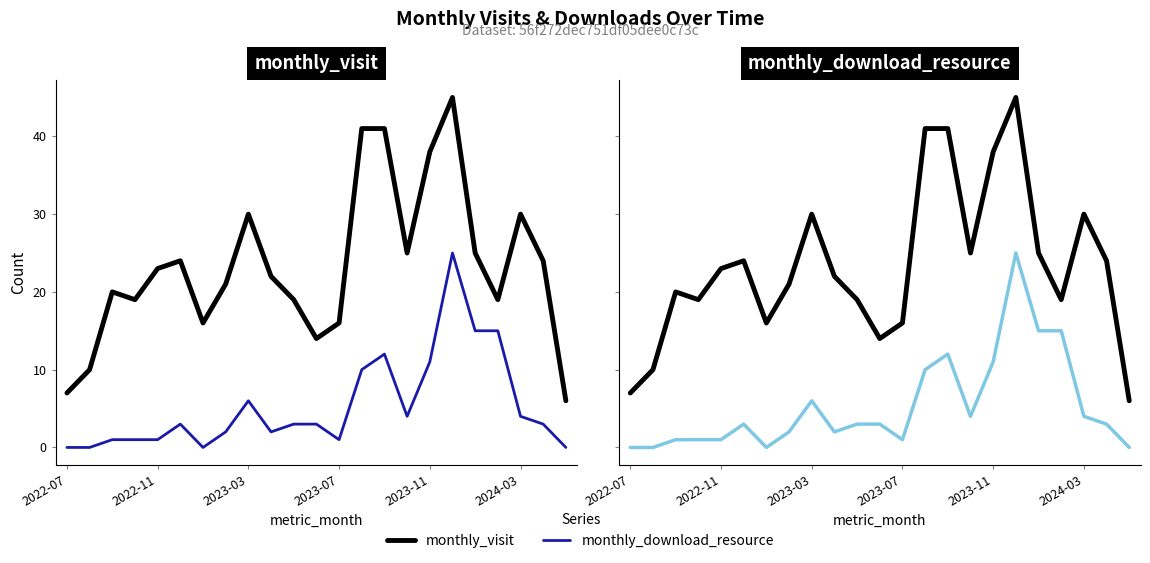

True or false: monthly_download_resource and monthly_visit cross at least once.

False